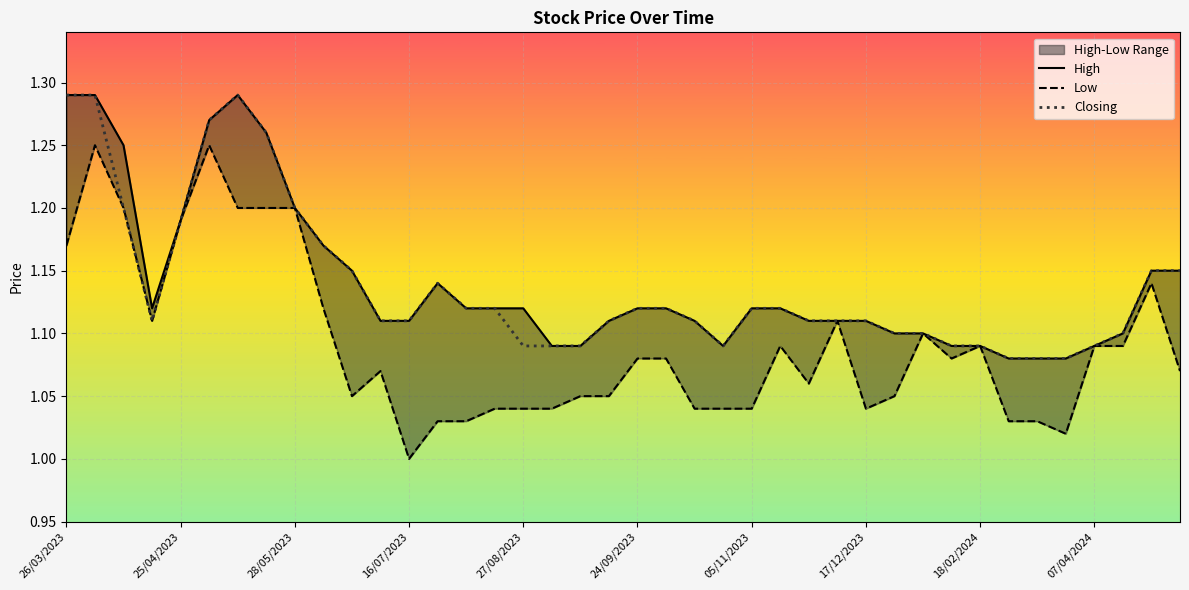

True or false: High and Closing intersect in this chart.

False